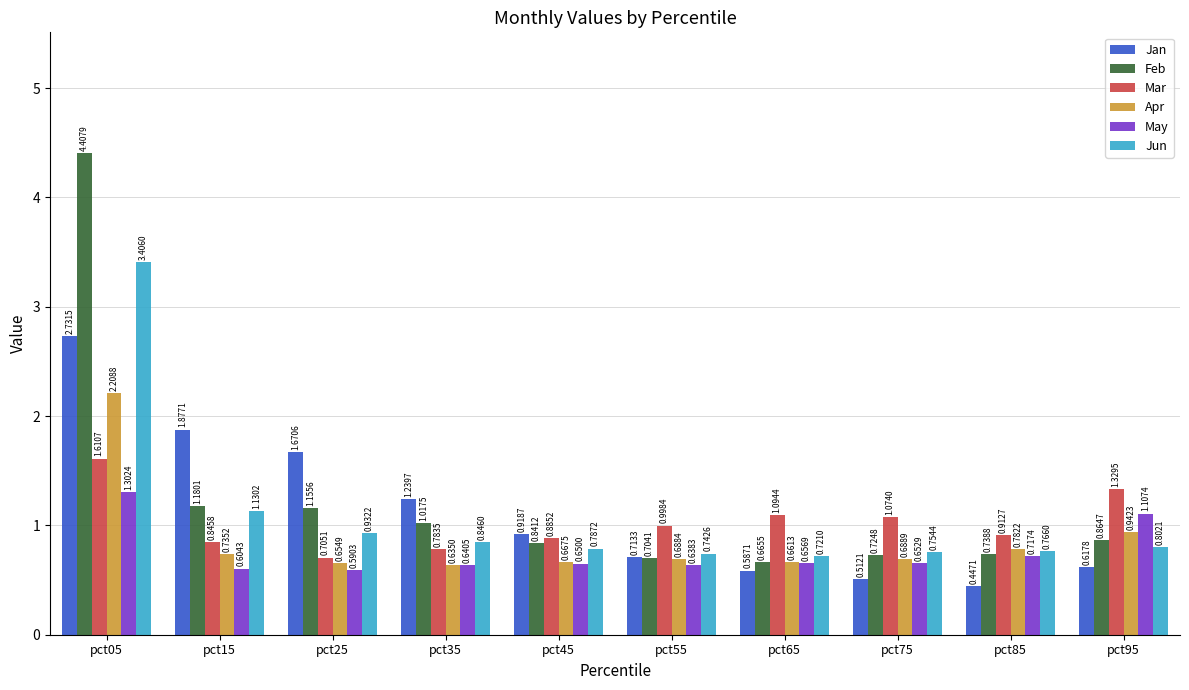

Which series changed the most between pct35 and pct95?

Jan